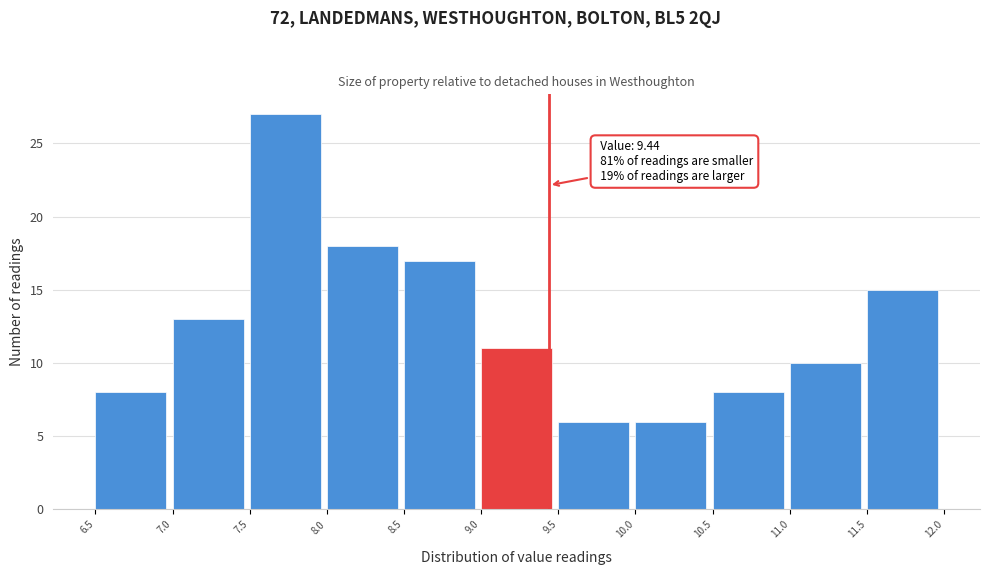

Which range on the x-axis has the tallest bar?

7.5 to 8.0